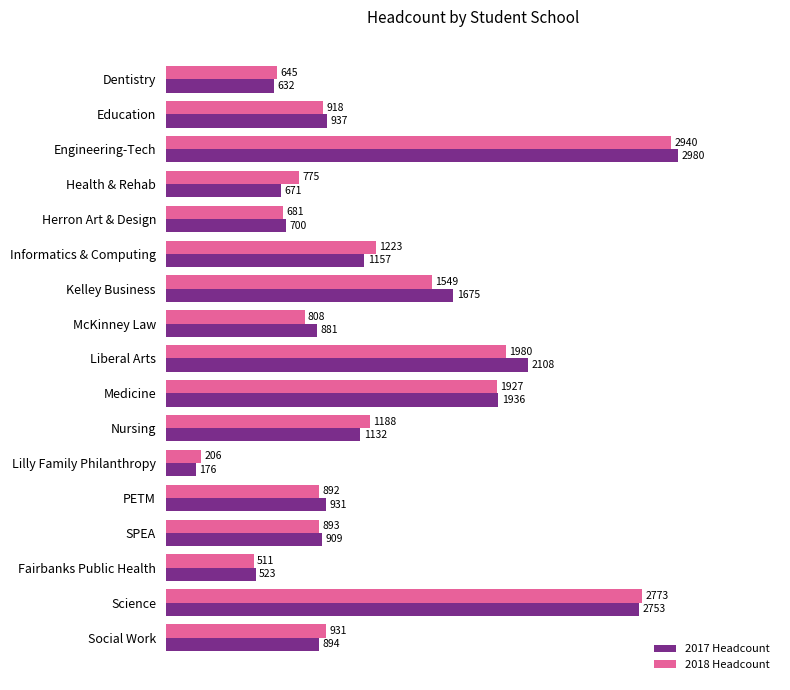

At which category does the chart reach its peak across all series?

Engineering-Tech